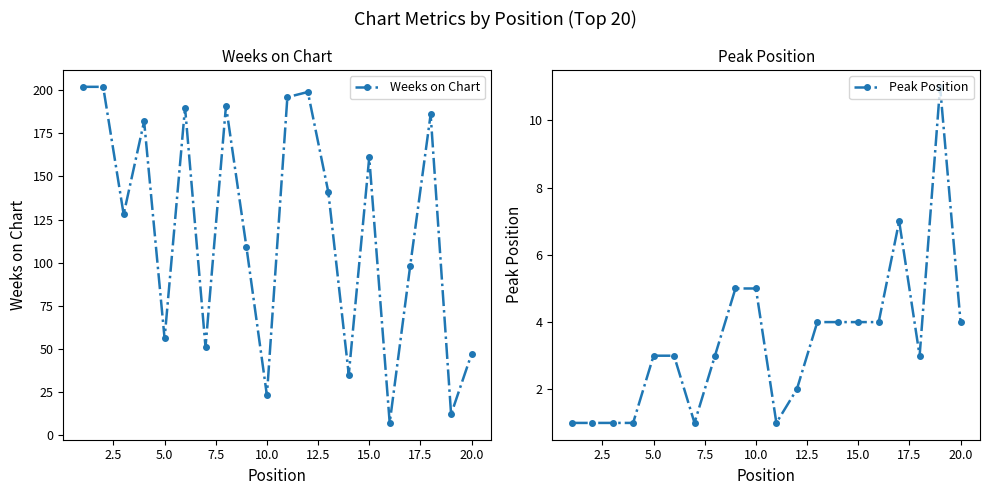

True or false: Weeks on Chart and Peak Position cross at least once.

False